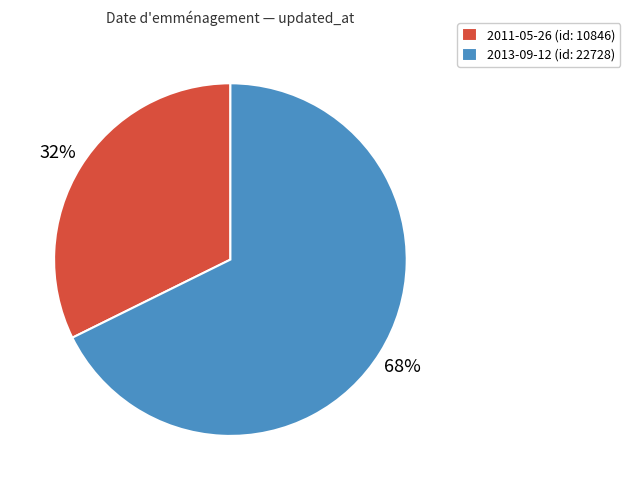

Which category has the smallest portion of the pie?

2011-05-26